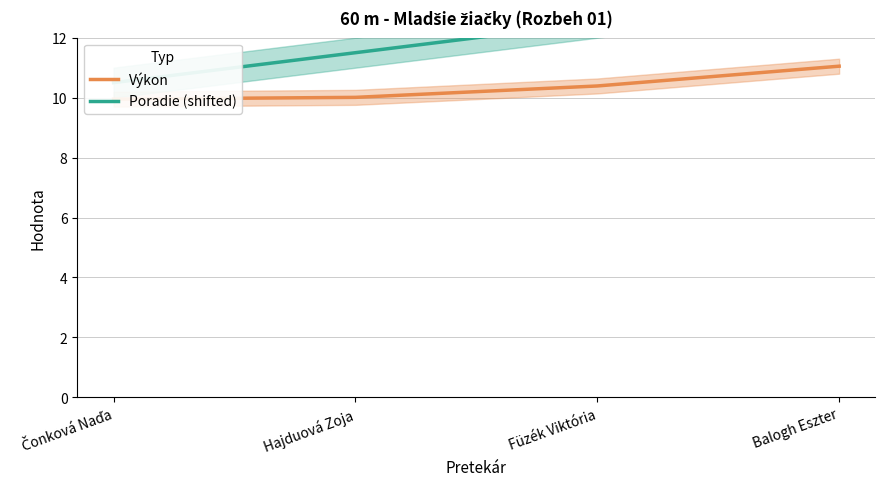

What position from the right is Čonková Naďa?

4